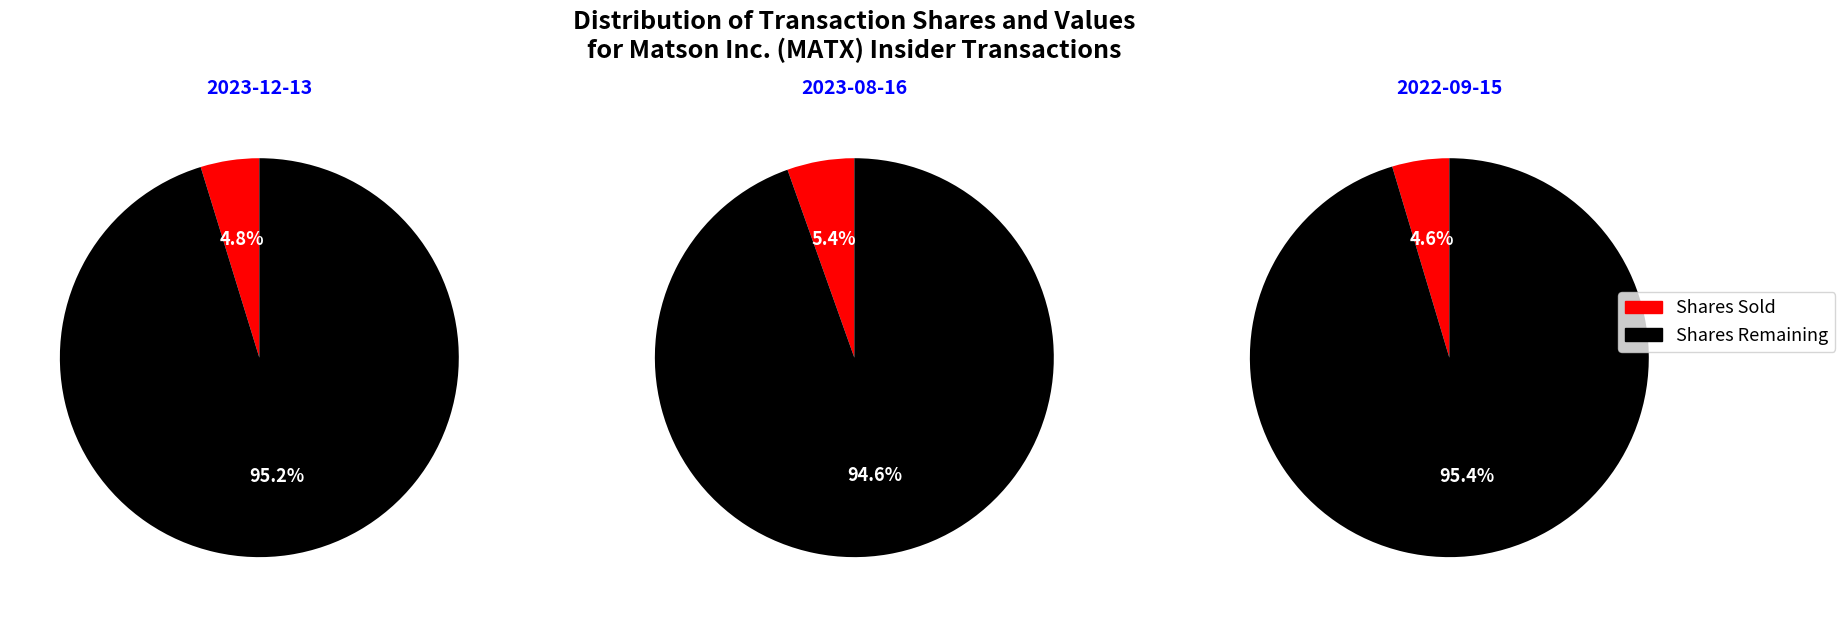

Do 2023-12-13 and 2022-09-15 together represent more than half of the pie?

Yes